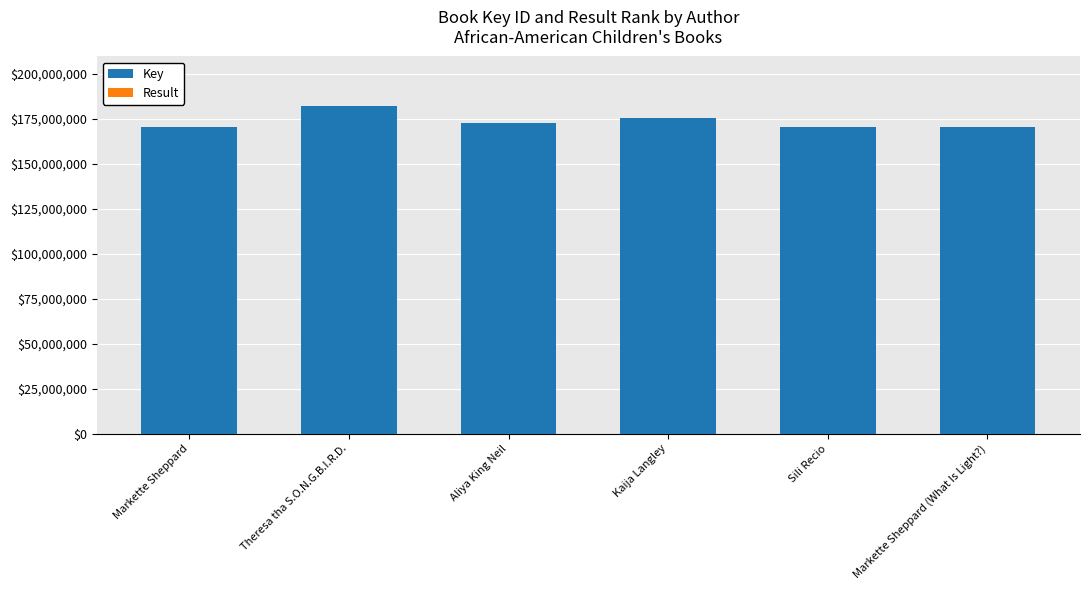

Are the bars horizontal?

No